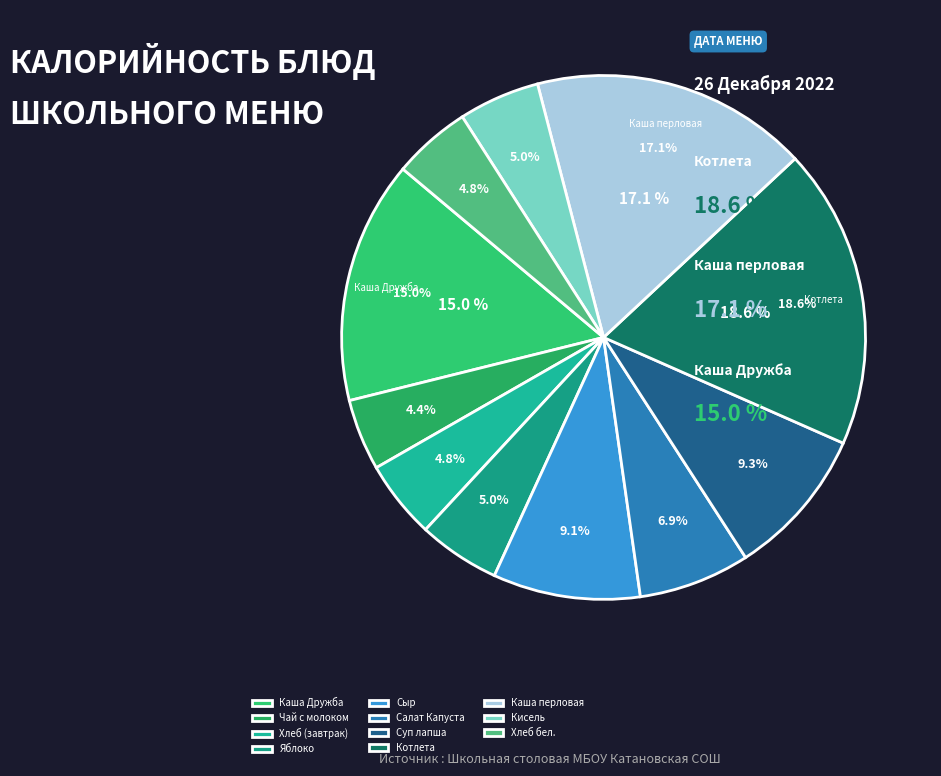

Is there a majority slice in this chart?

No